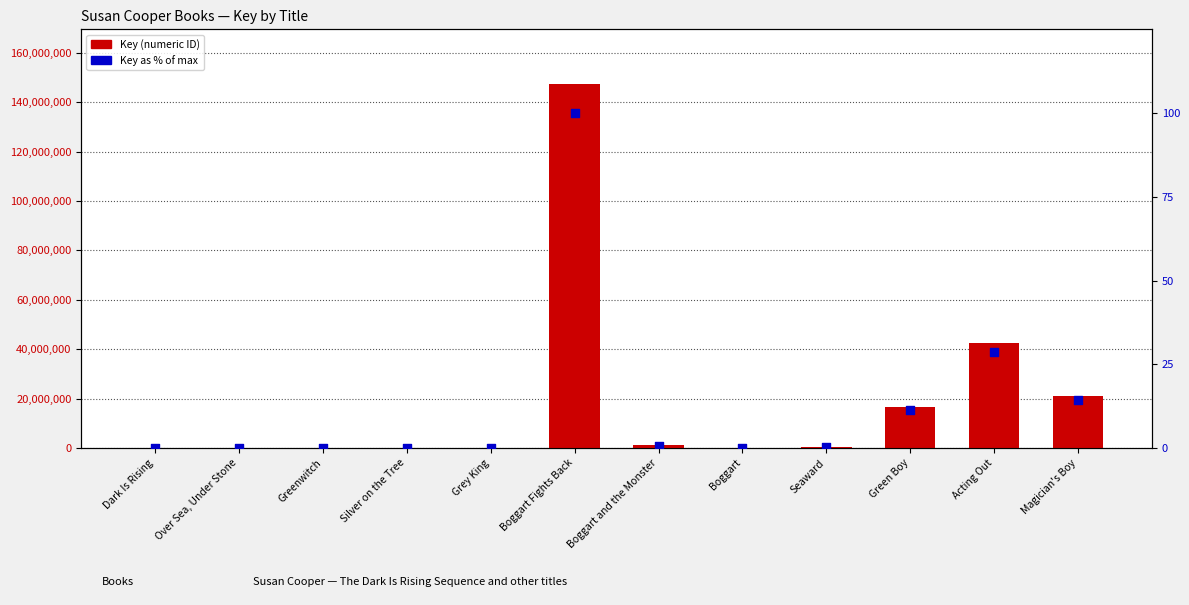

Which series has the largest total across all categories?

Key (numeric ID)